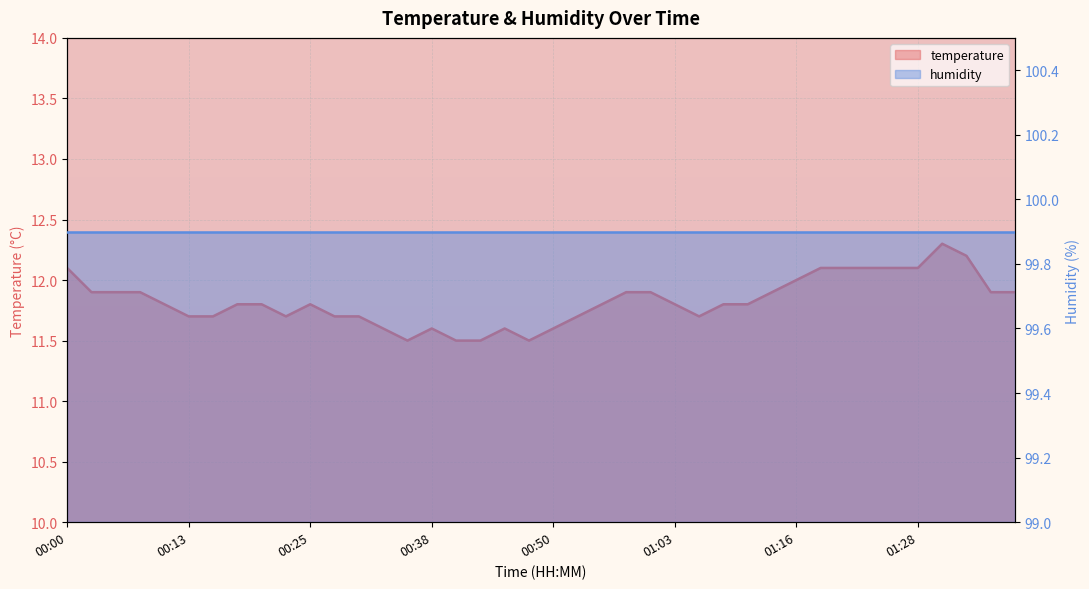

How many interior local peaks (higher than both neighbors) does the data have?

4